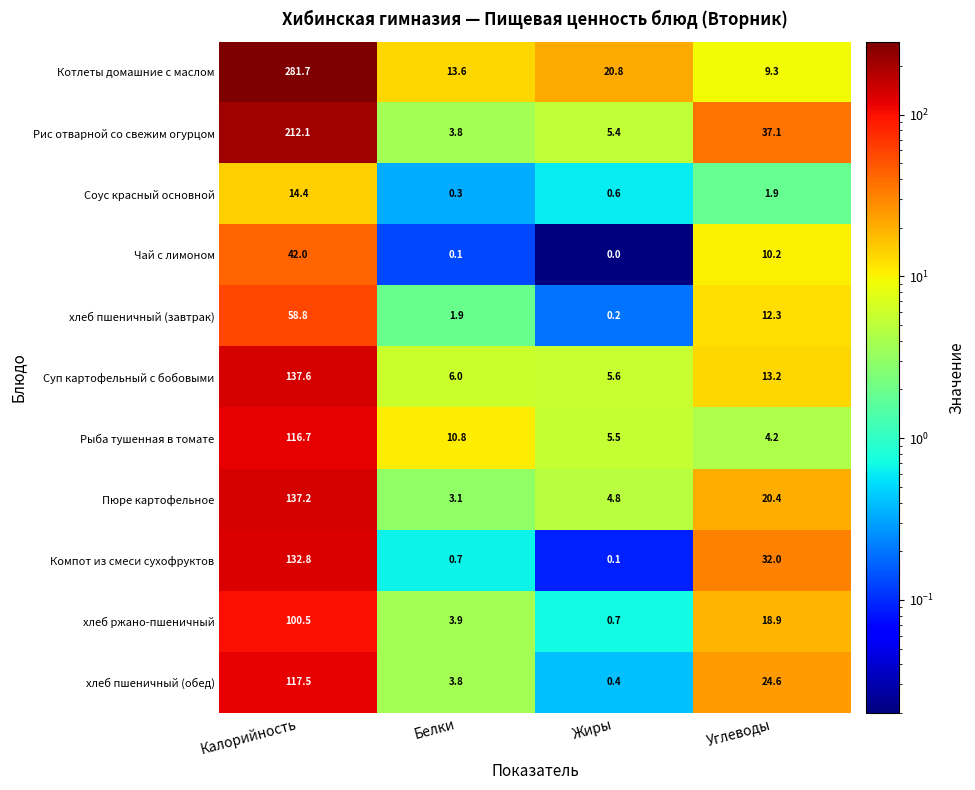

At Калорийность, list the series in order from largest to smallest.

Котлеты домашние с маслом, Рис отварной со свежим огурцом, Суп картофельный с бобовыми, Пюре картофельное, Компот из смеси сухофруктов, хлеб пшеничный (обед), Рыба тушенная в томате, хлеб ржано-пшеничный, хлеб пшеничный (завтрак), Чай с лимоном, Соус красный основной